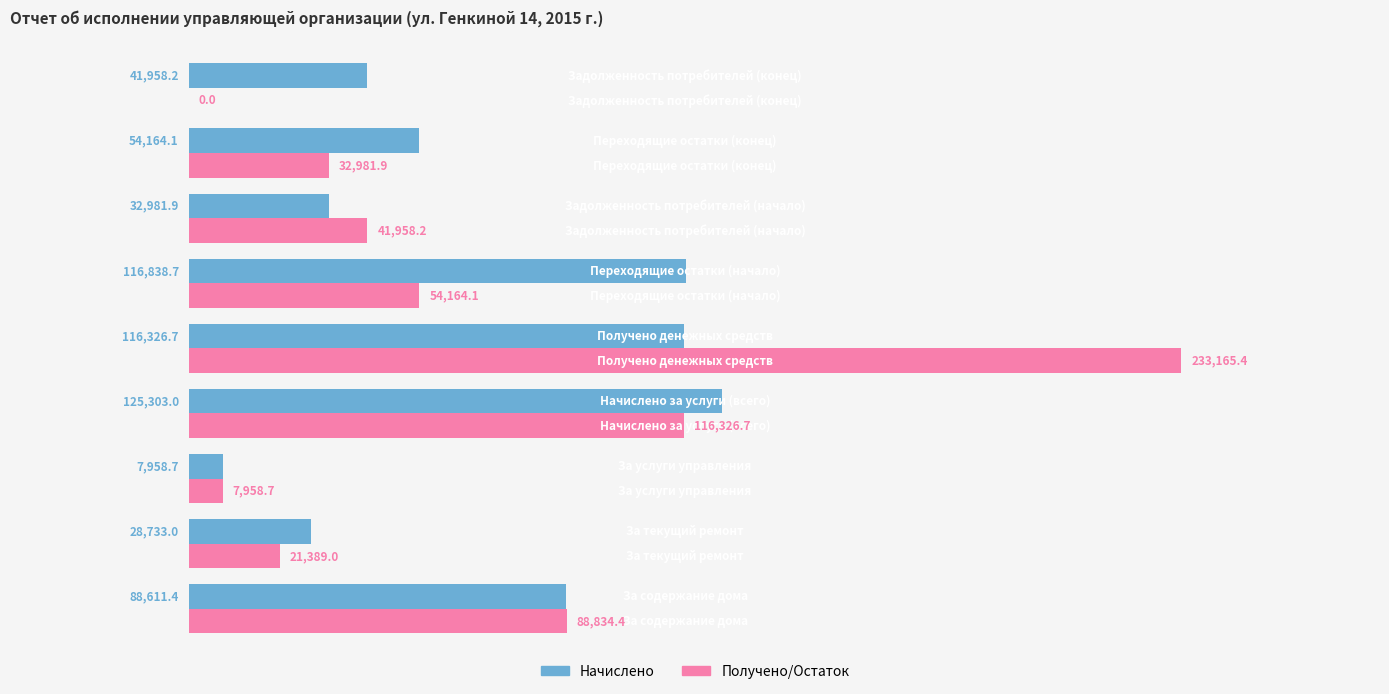

What is the greatest value displayed?

233165.4